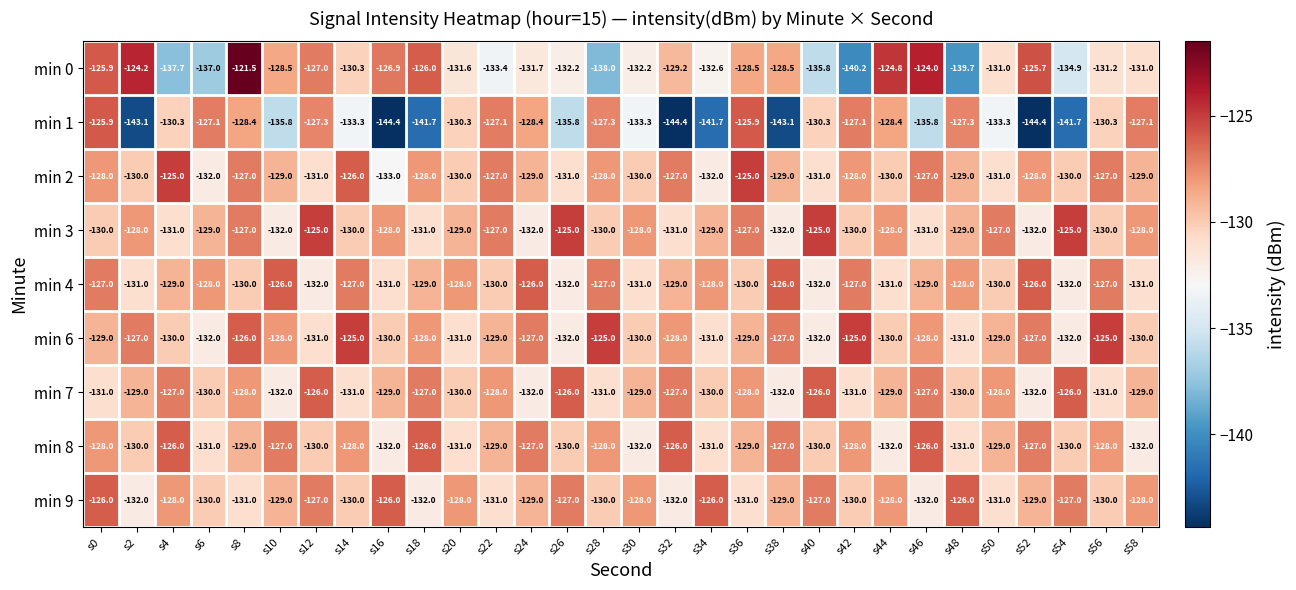

Which series has the widest spread of values?

min 0